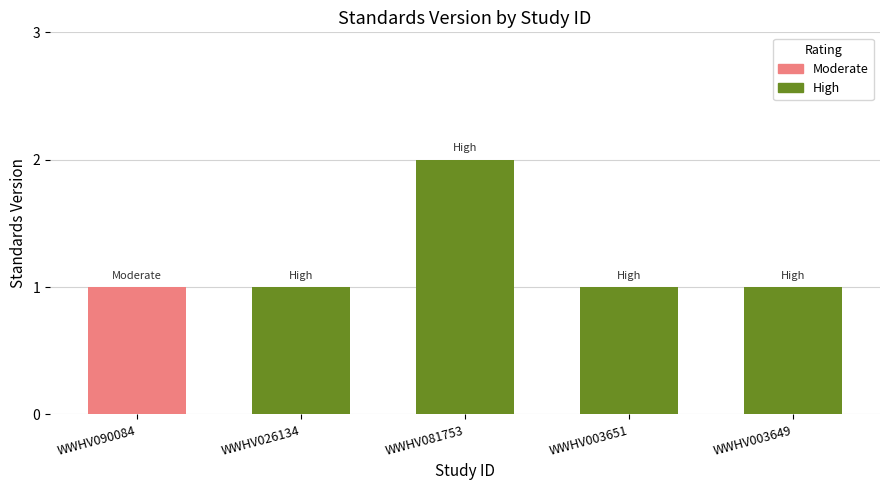

Does the chart contain any negative values?

No